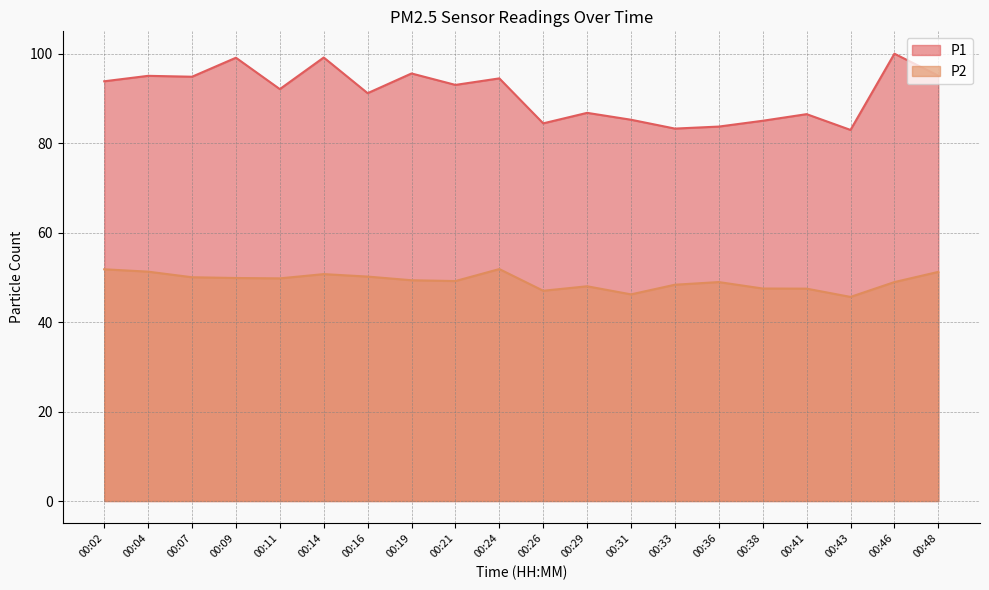

True or false: P1 and P2 intersect in this chart.

False